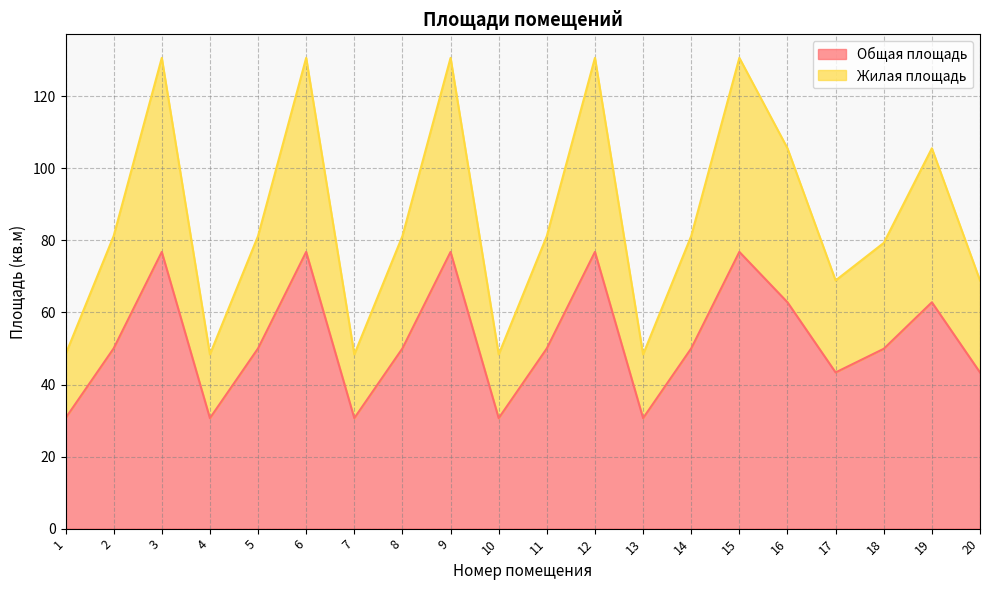

List the labels in order of Общая площадь value, largest first.

3, 6, 9, 12, 15, 16, 19, 2, 5, 8, 11, 14, 18, 17, 20, 1, 4, 7, 10, 13